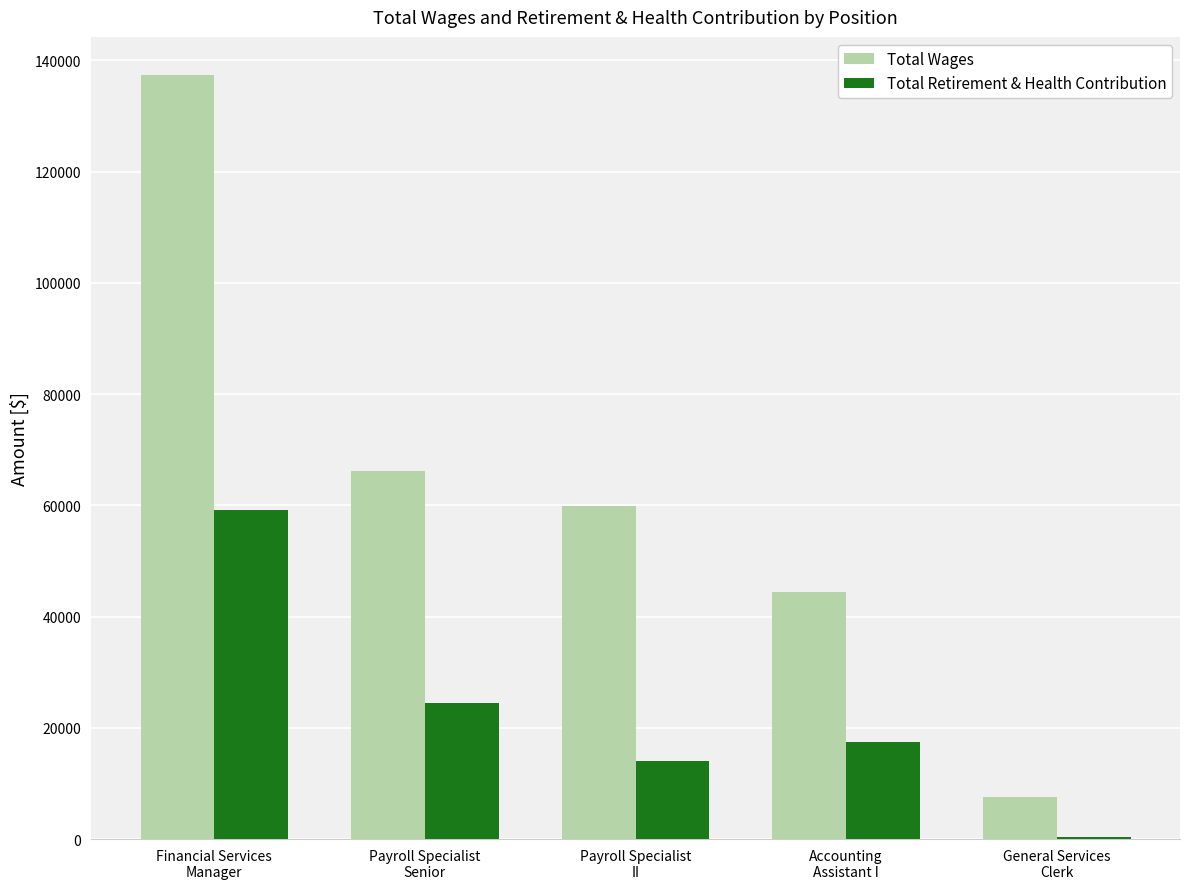

At which label does Total Retirement & Health Contribution first exceed 17538?

Financial Services
Manager